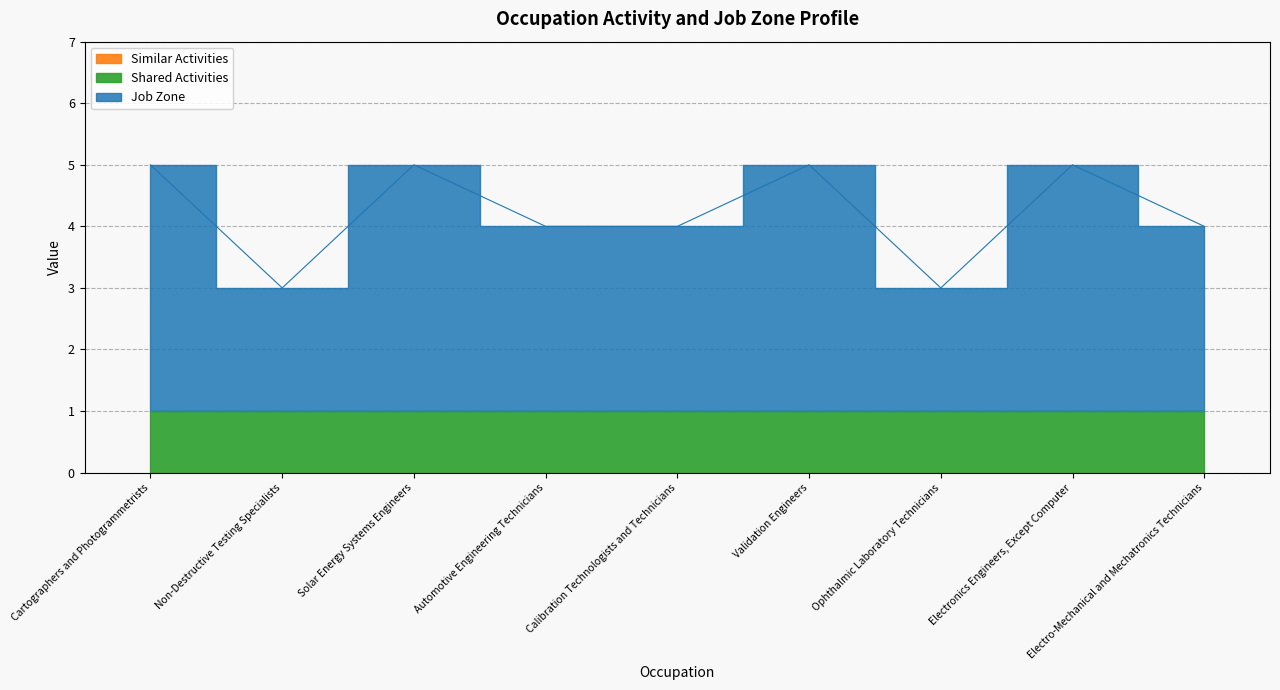

Is it true that Similar Activities equals 0 at Electronics Engineers, Except Computer?

True